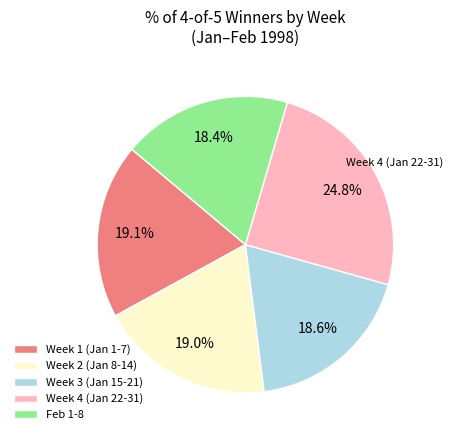

Does Week 1 (Jan 1-7) represent more than half of the total?

No